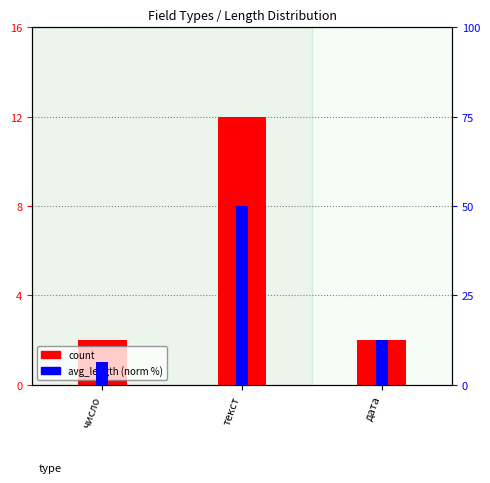

How many data points in avg_length (norm %) are less than 12?

1